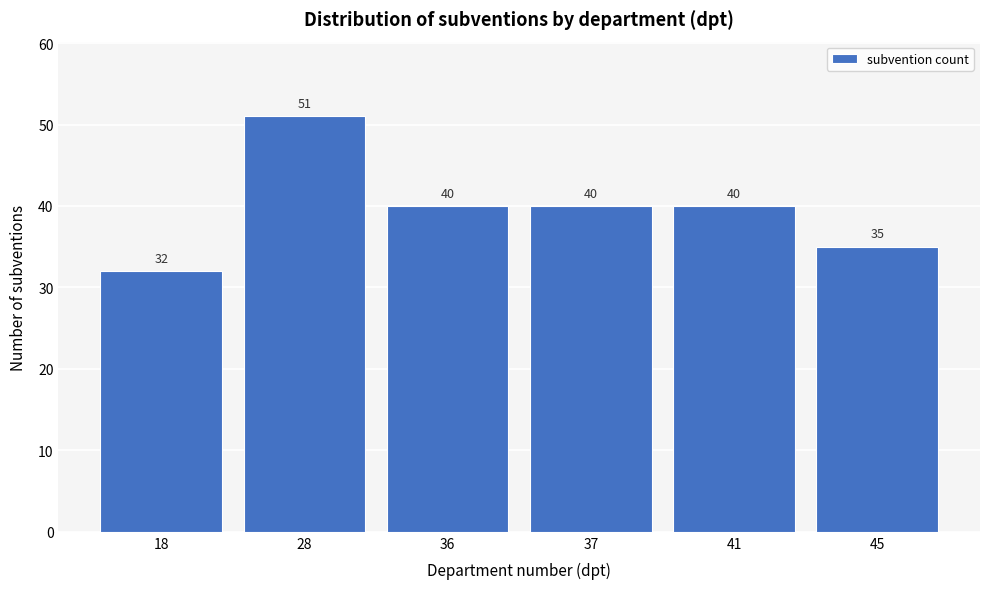

Reading right to left, what are all the values shown in this chart?

45=35	41=40	37=40	36=40	28=51	18=32